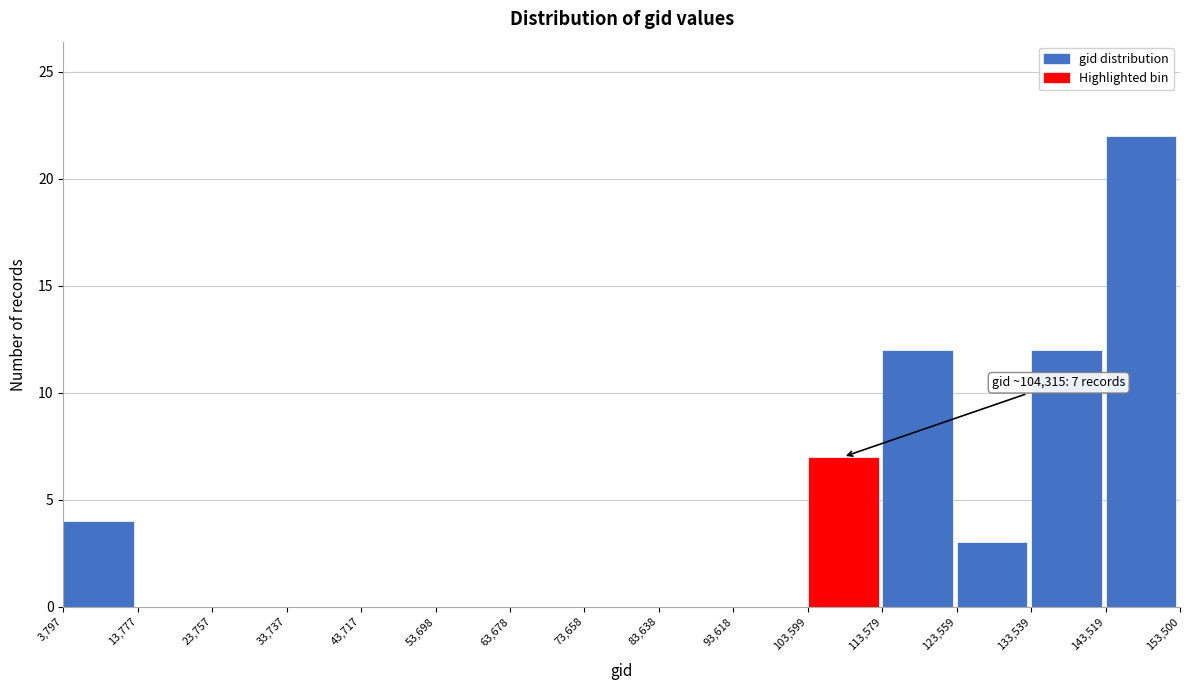

Which range on the x-axis has the tallest bar?

143,519 to 153,500